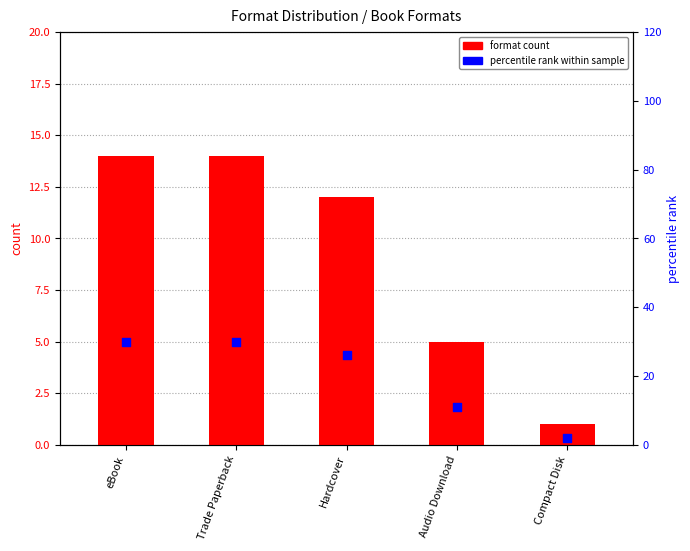

Which series has the largest total across all categories?

percentile rank within sample